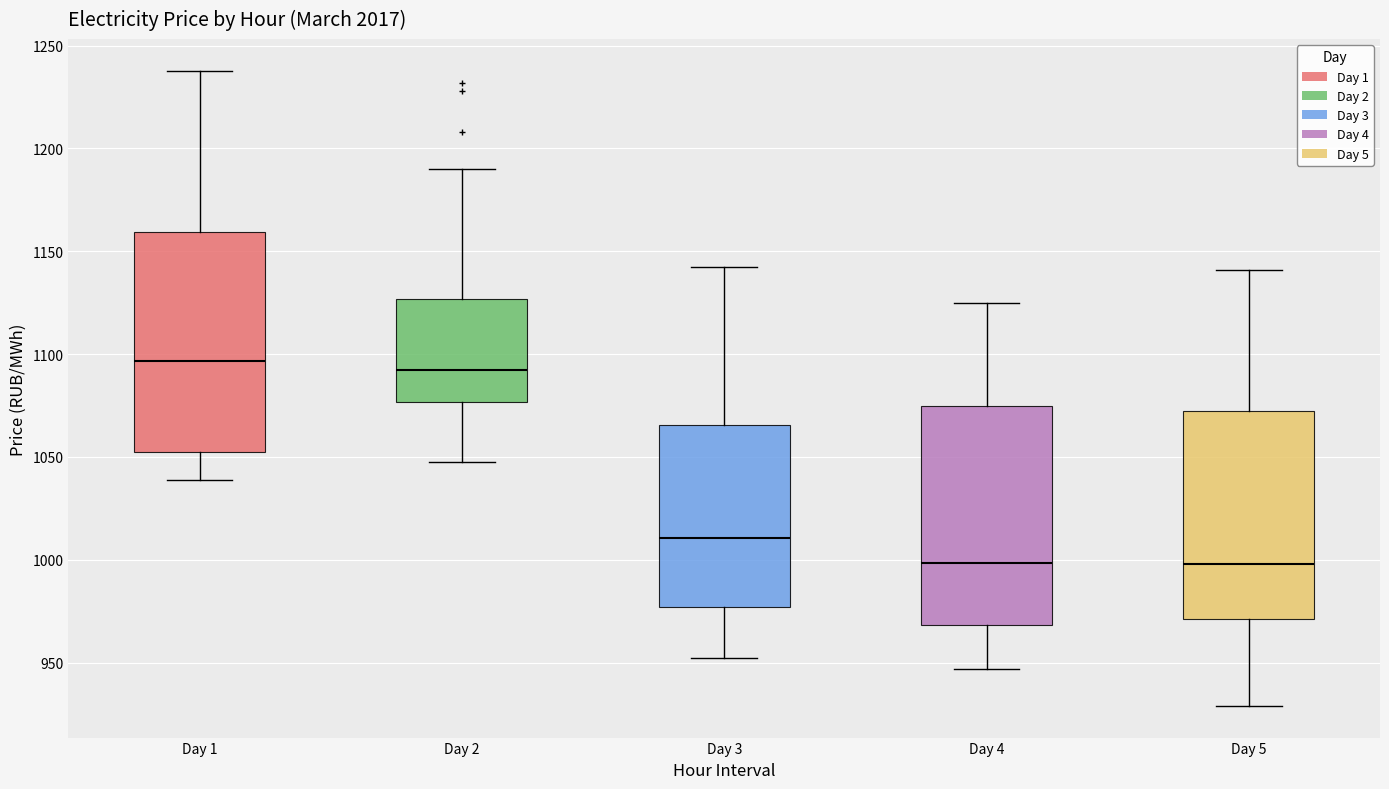

Where does the median line of the box for Day 1 sit on the y-axis? The values are not printed on the chart, so give them approximately, as read against the axis.

1095